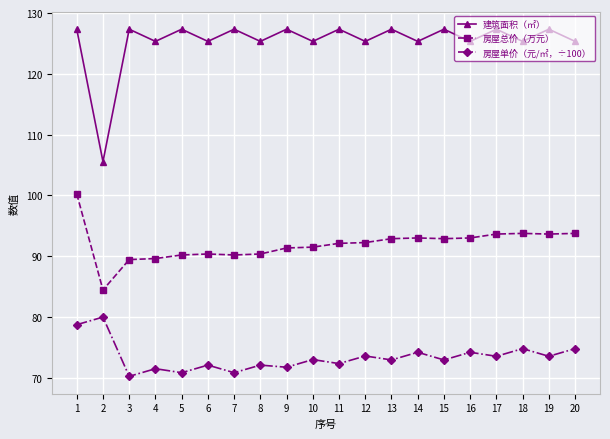

True or false: 建筑面积（㎡） and 房屋单价（元/㎡，÷100） cross at least once.

False